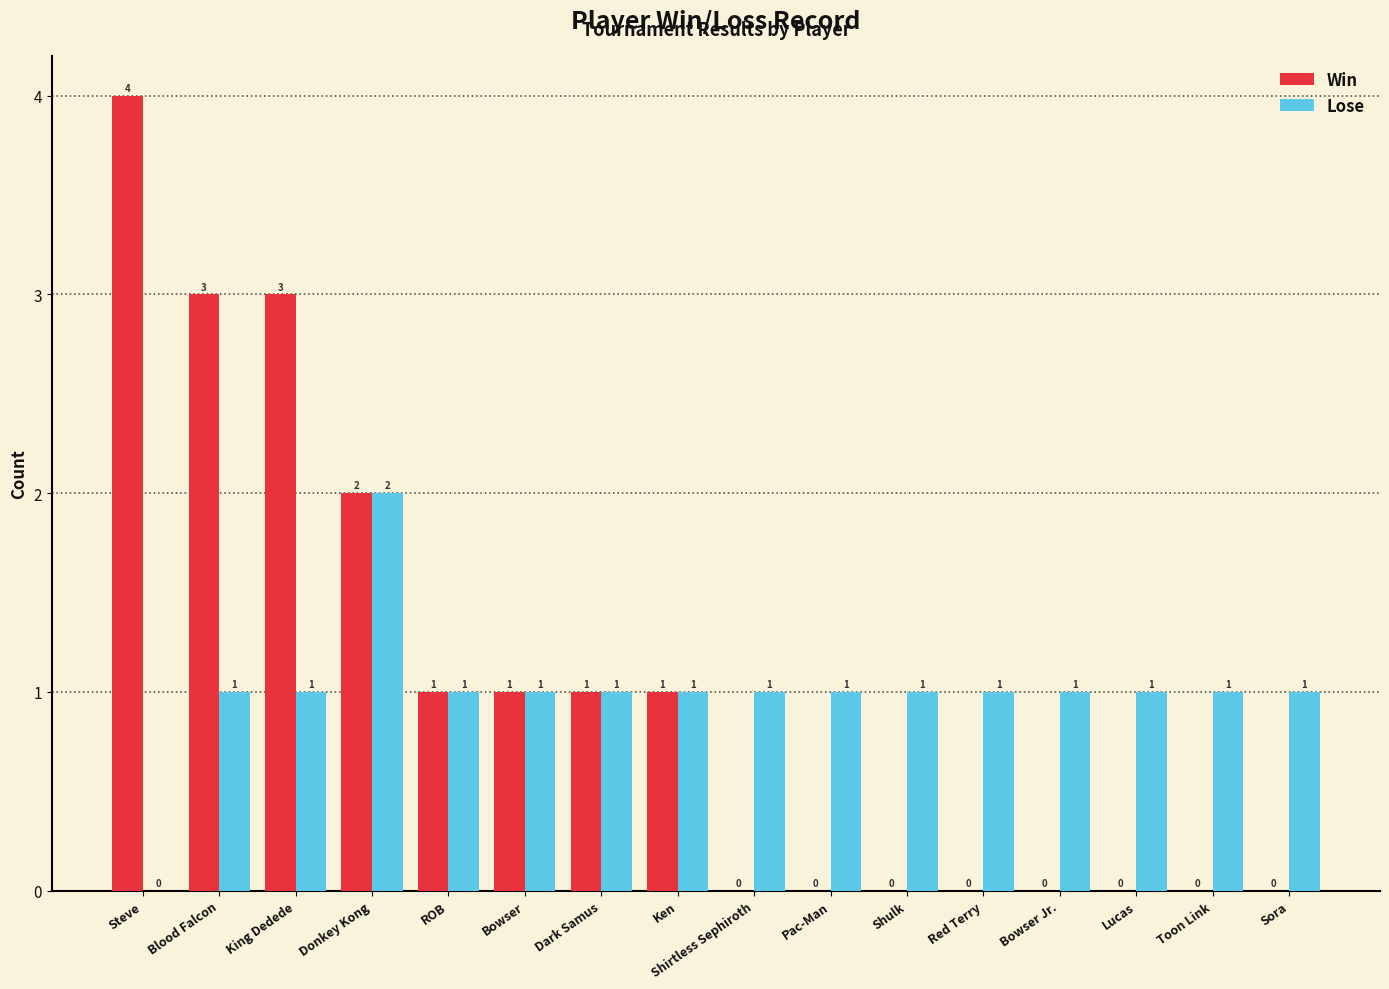

How many values in Win are above zero?

8